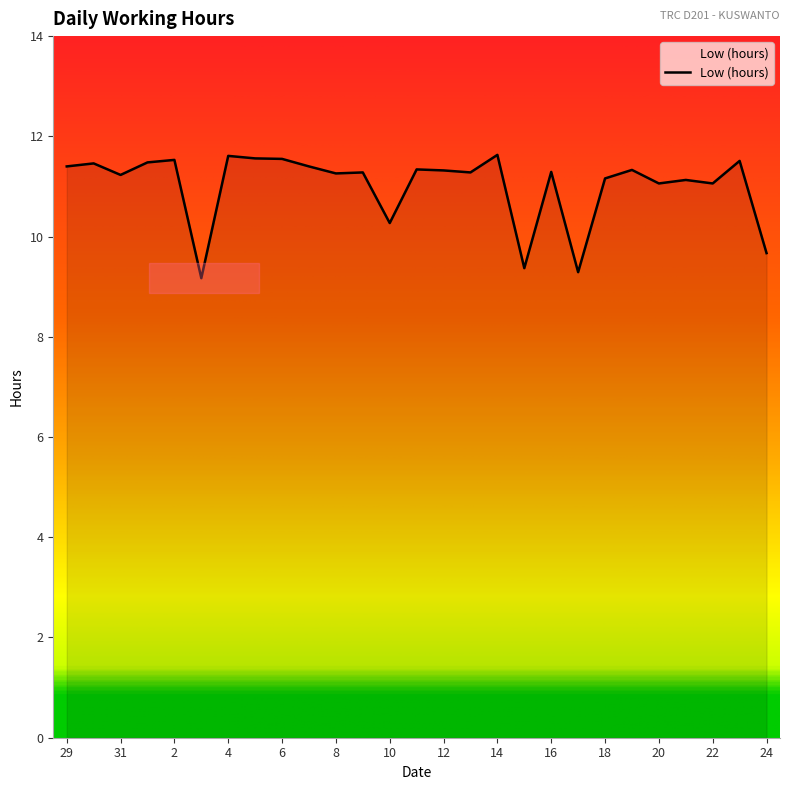

Rank the categories by value from highest to lowest.

14, 4, 5, 6, 2, 23, 1, 30, 29, 7, 11, 19, 12, 16, 9, 13, 8, 31, 18, 21, 20, 22, 10, 24, 15, 17, 3